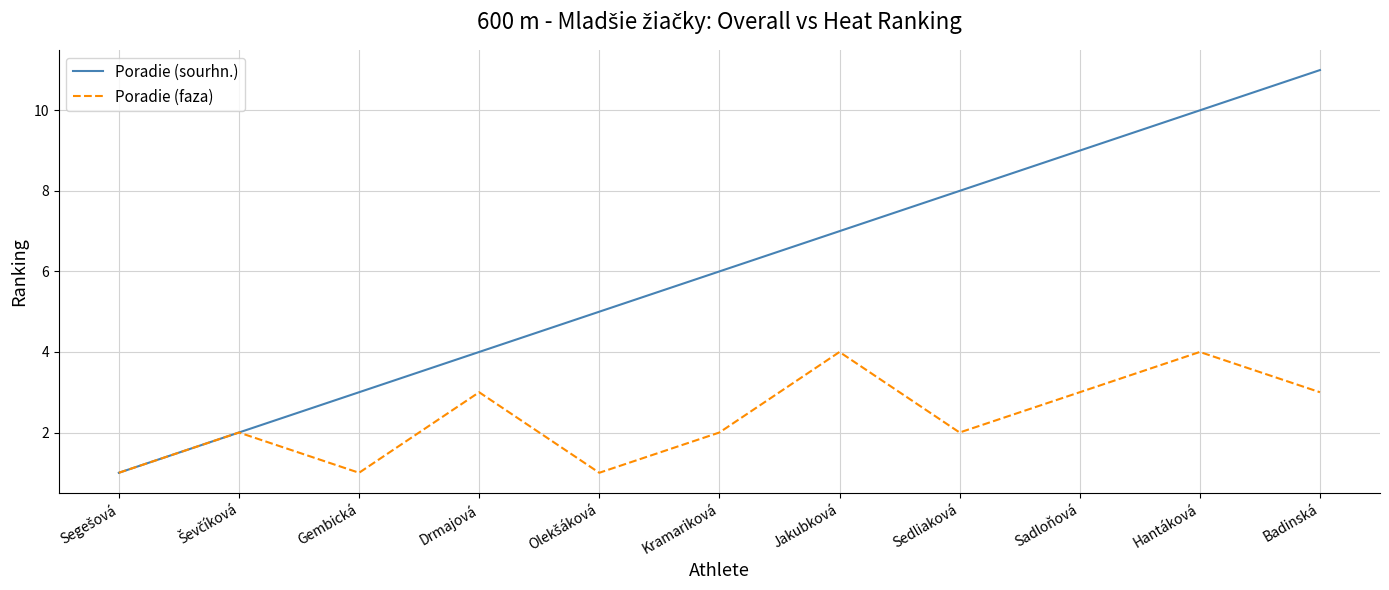

Read the Poradie (faza) value at Sedliaková.

2